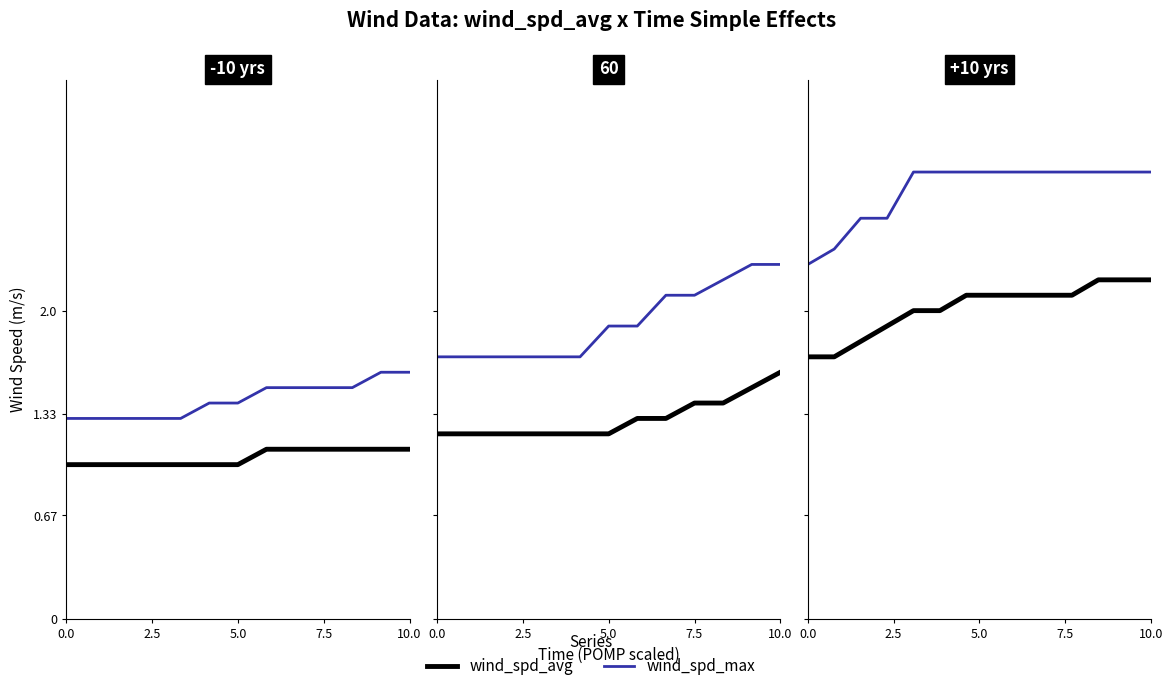

What is the total value across all series at 2.5?

4.1